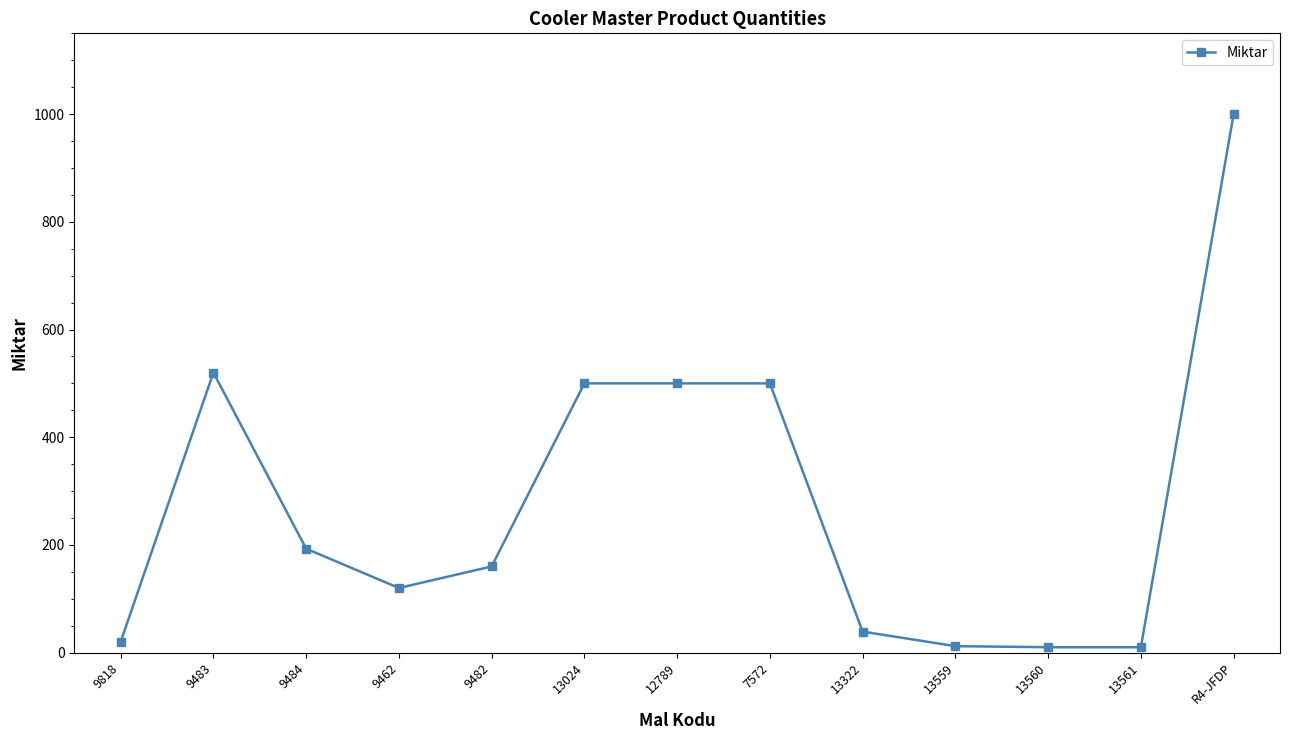

What is the greatest value displayed?

1000